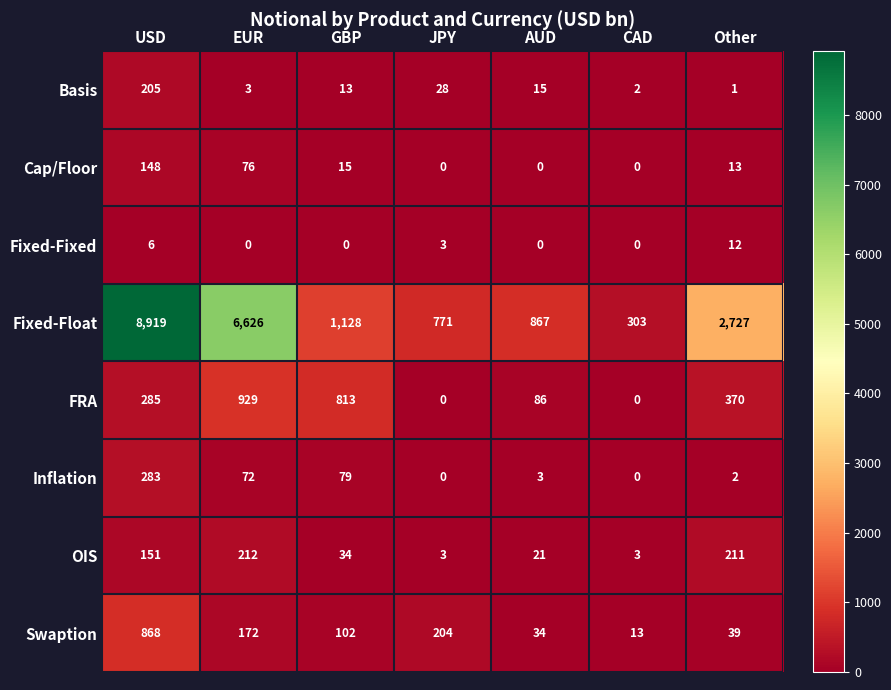

Is it true that Fixed-Fixed equals 0 at CAD?

True